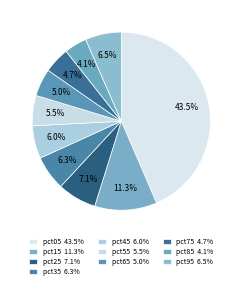

Count the number of slices in the pie.

10